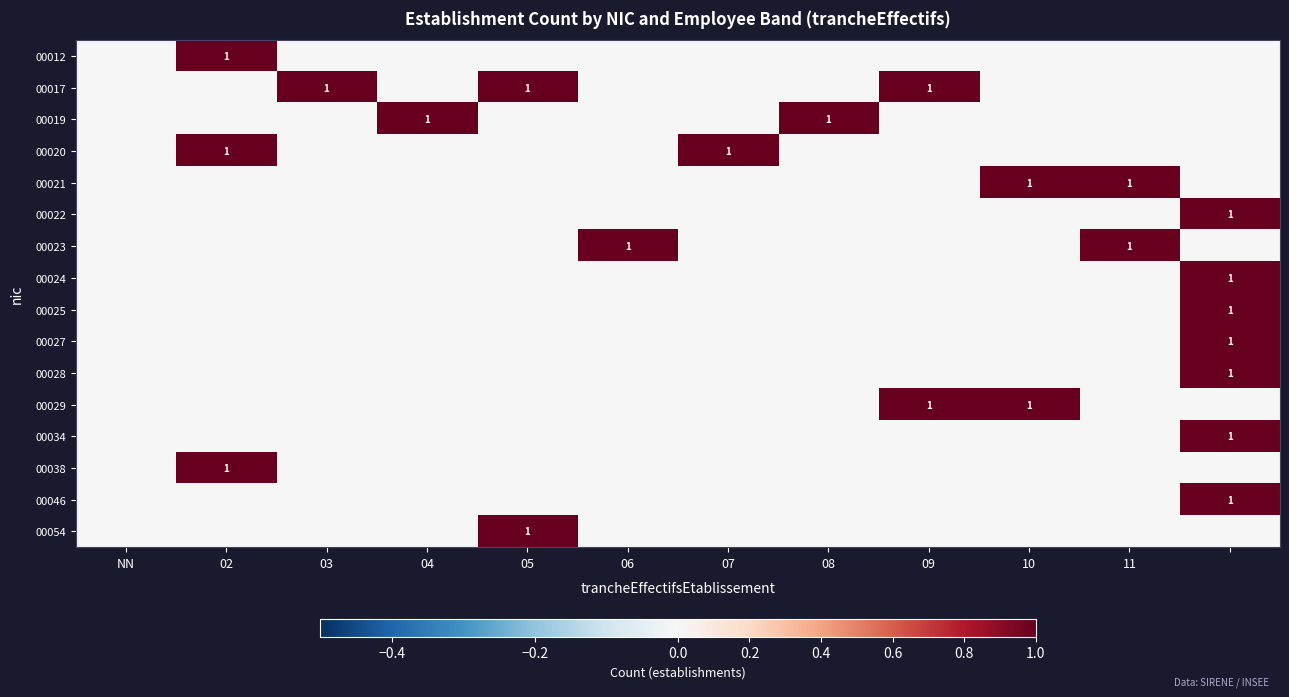

The value of 00021 at 10 is 2. True or false?

False